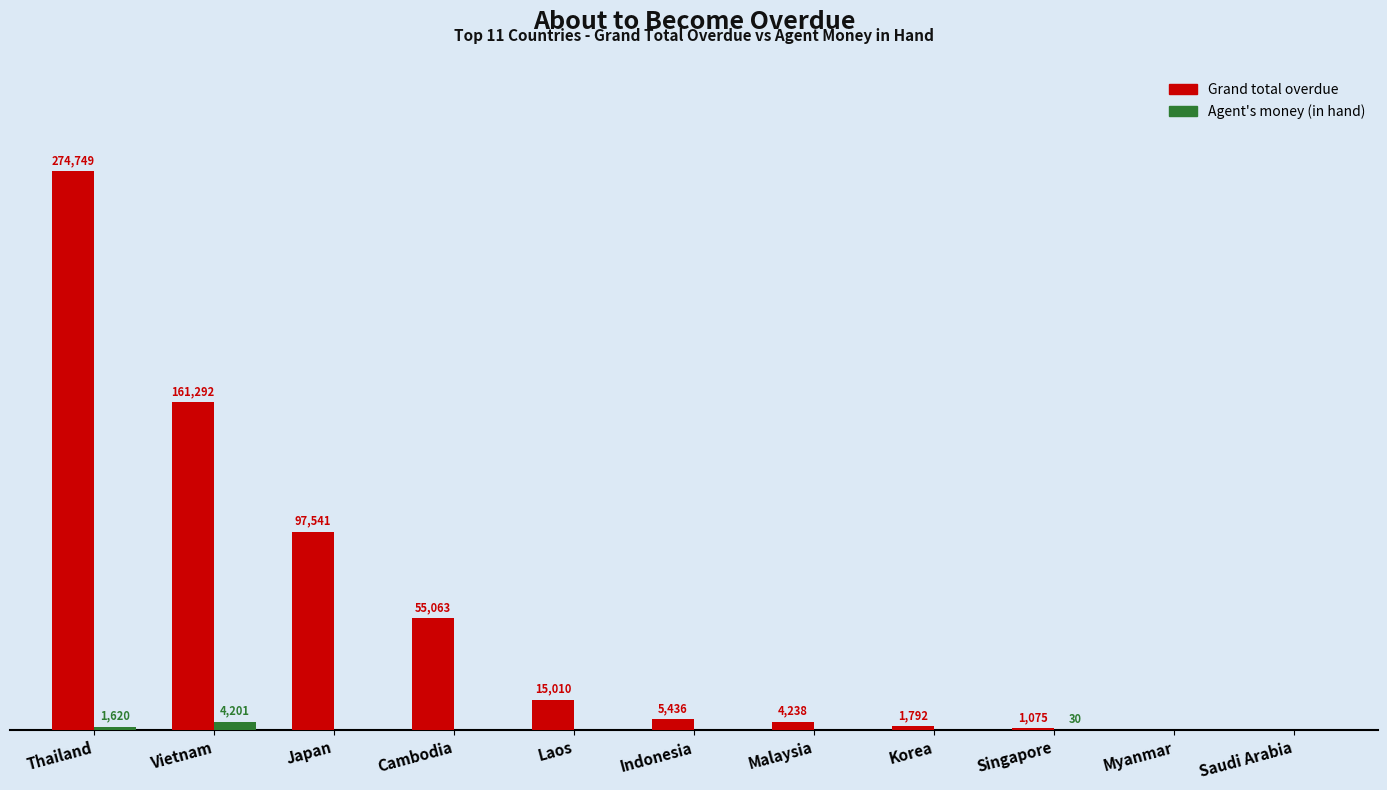

At which category does the chart reach its peak across all series?

Thailand